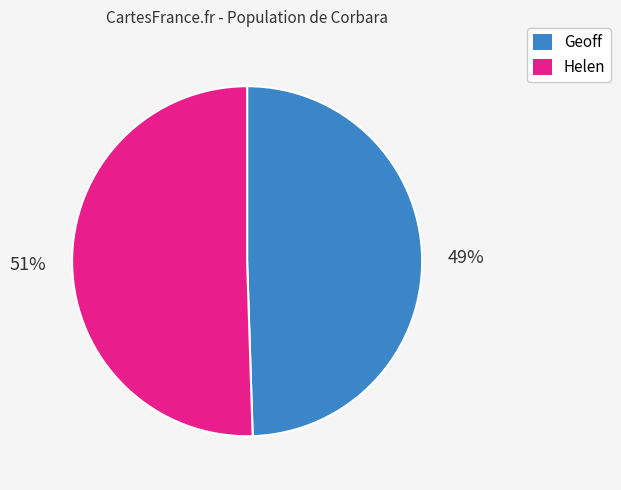

Count the number of slices in the pie.

2